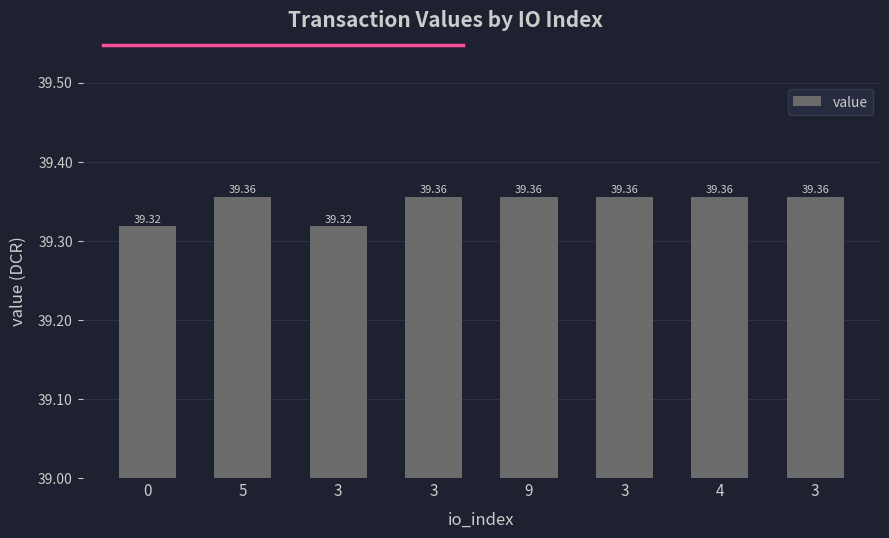

How many bars are there in total?

8